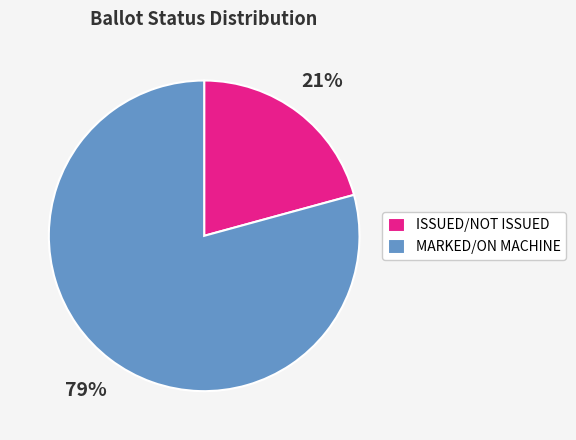

How many slices are in this pie chart?

2